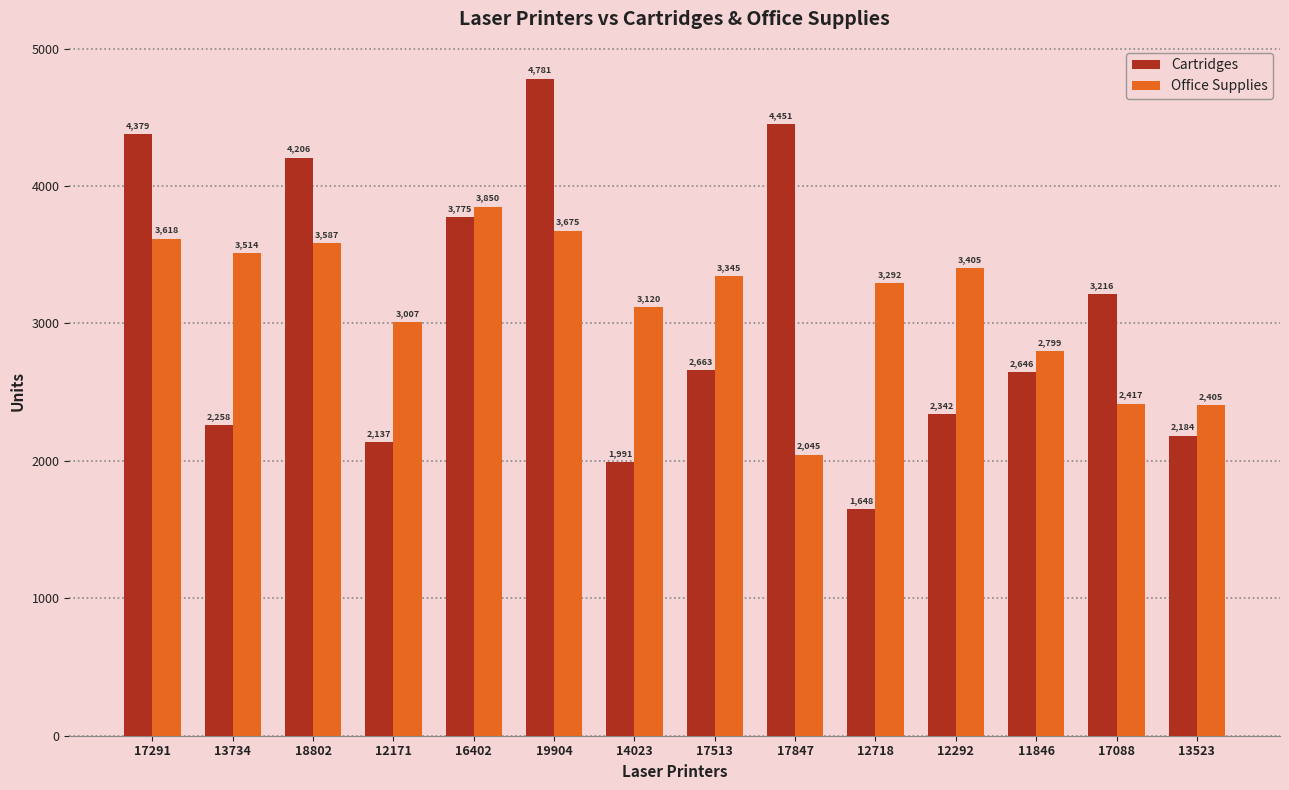

Are the bars horizontal?

No